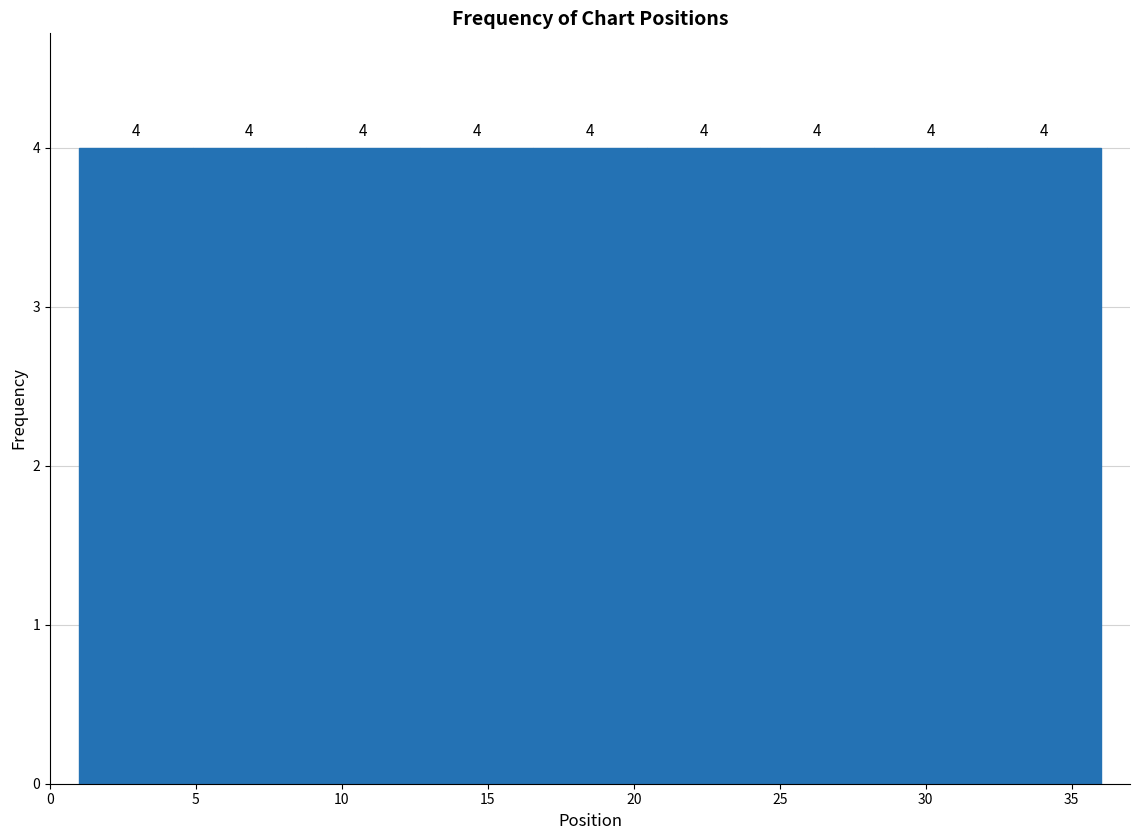

Reading left to right, transcribe this chart: for each bar, give the range it covers on the x-axis and its height. The bar edges are not printed on the chart, so give them approximately, as read against the axis.

1.0 to 5.0: 4
5.0 to 9.0: 4
9.0 to 12.5: 4
12.5 to 16.5: 4
16.5 to 20.5: 4
20.5 to 24.5: 4
24.5 to 28.0: 4
28.0 to 32.0: 4
32.0 to 36.0: 4